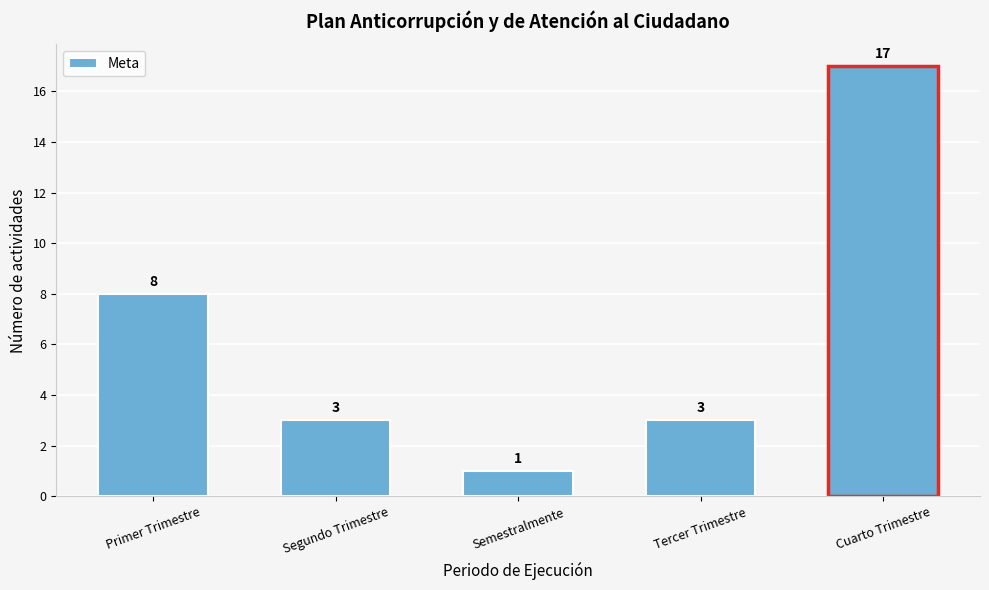

Reading left to right, list all the values displayed in this chart.

Primer Trimestre=8	Segundo Trimestre=3	Semestralmente=1	Tercer Trimestre=3	Cuarto Trimestre=17